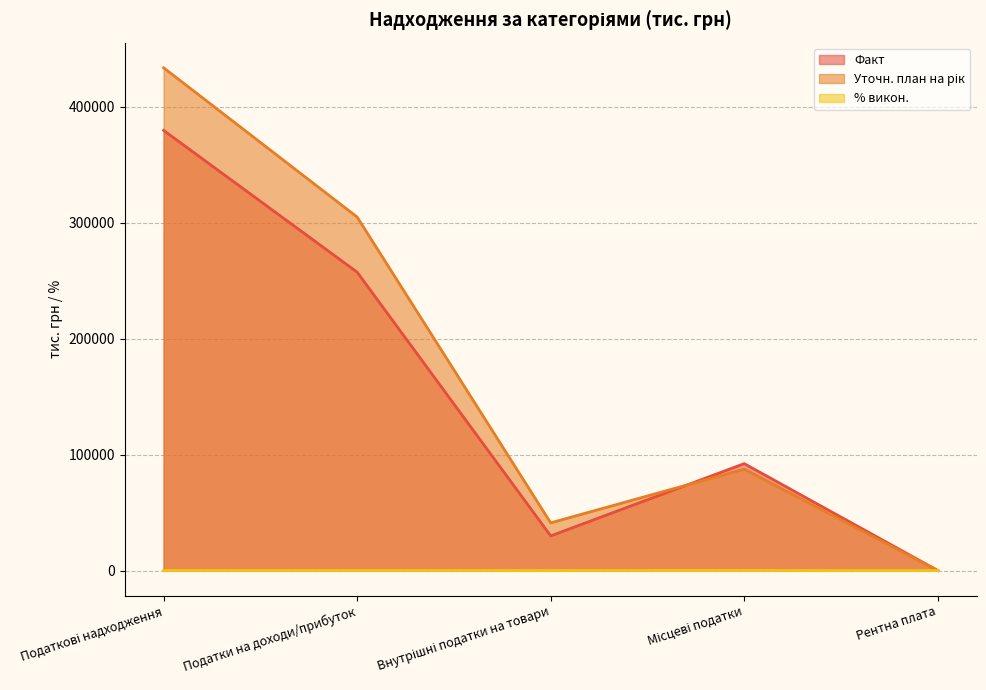

How many series are shown in this chart?

3